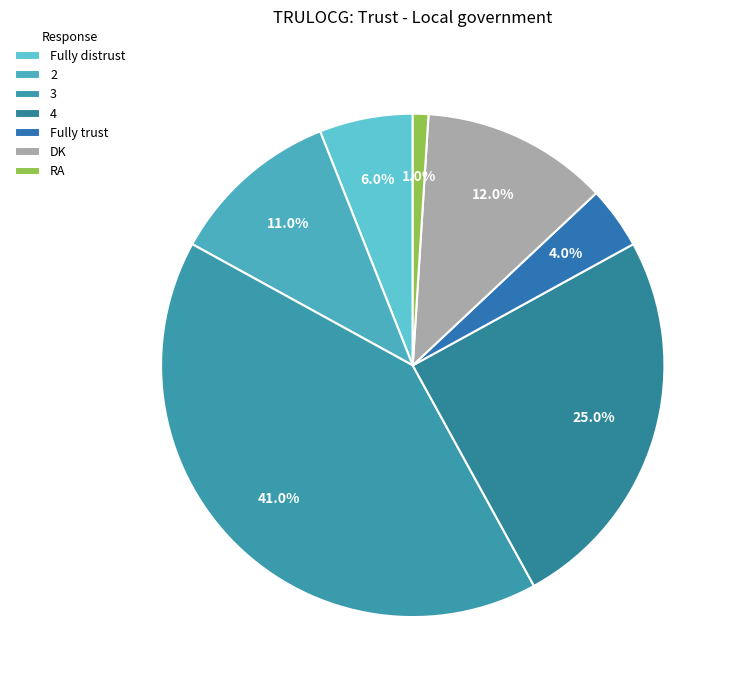

Rank the categories by value from highest to lowest.

3, 4, DK, 2, Fully distrust, Fully trust, RA